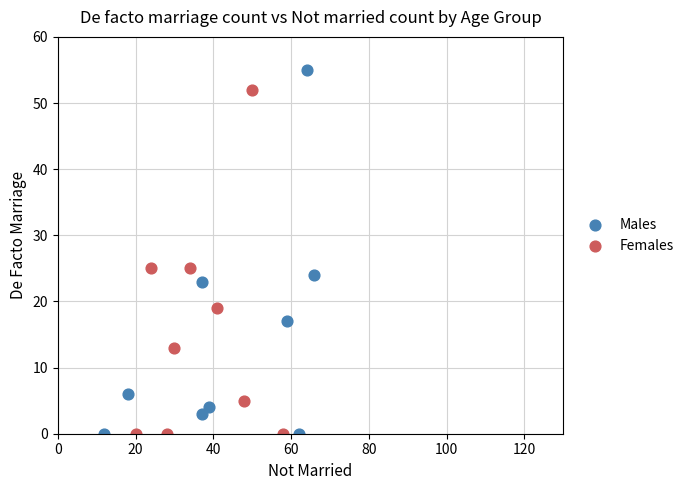

What are all the series names shown in the legend?

Males, Females